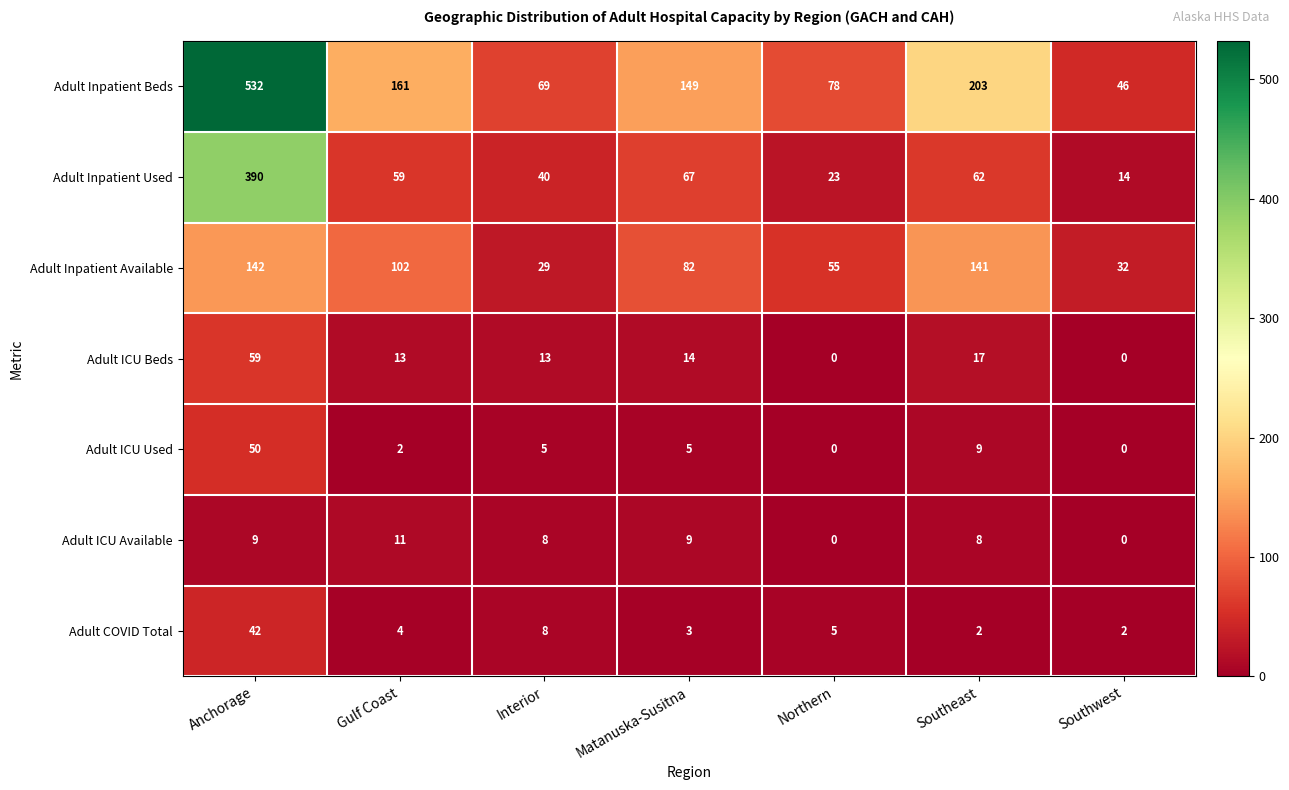

At how many categories does at least one series exceed 201?

2